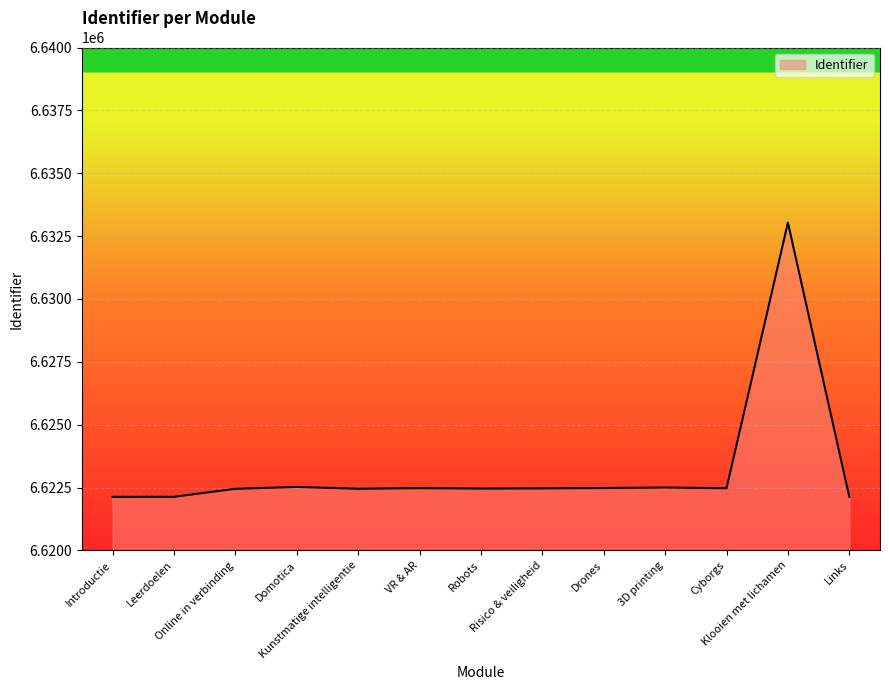

What is the difference between the second highest and minimum values?

394